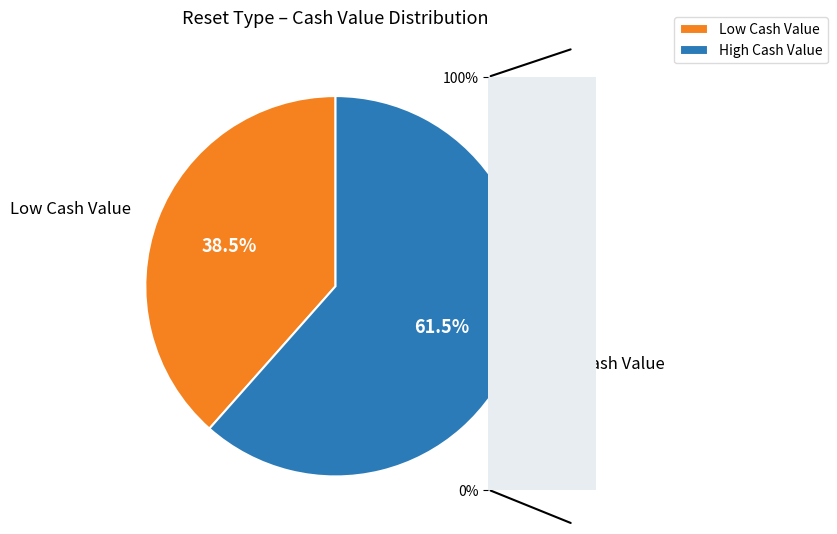

Is there a majority slice in this chart?

Yes